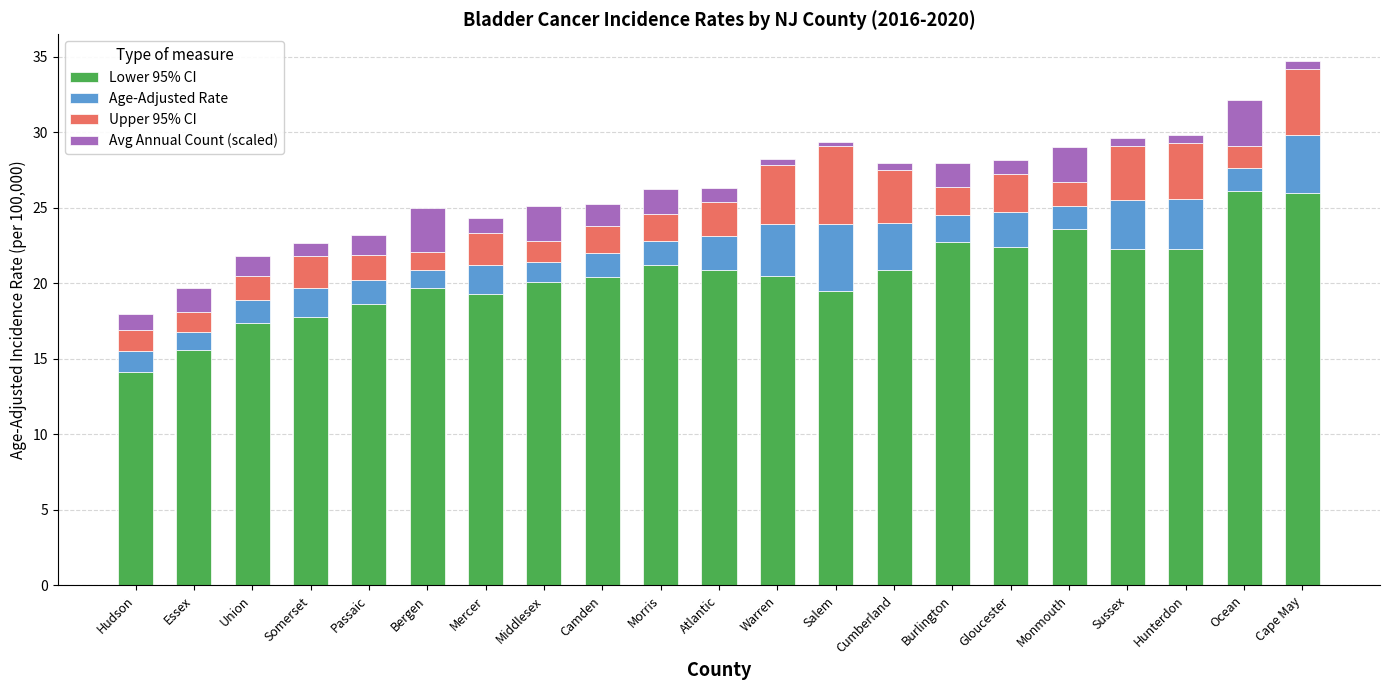

What is the total value across all series at Burlington?

28.0